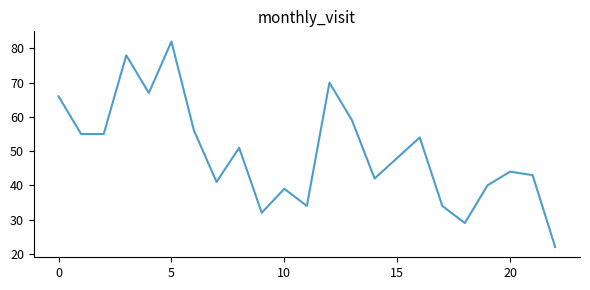

What is the minimum value shown in the chart?

22